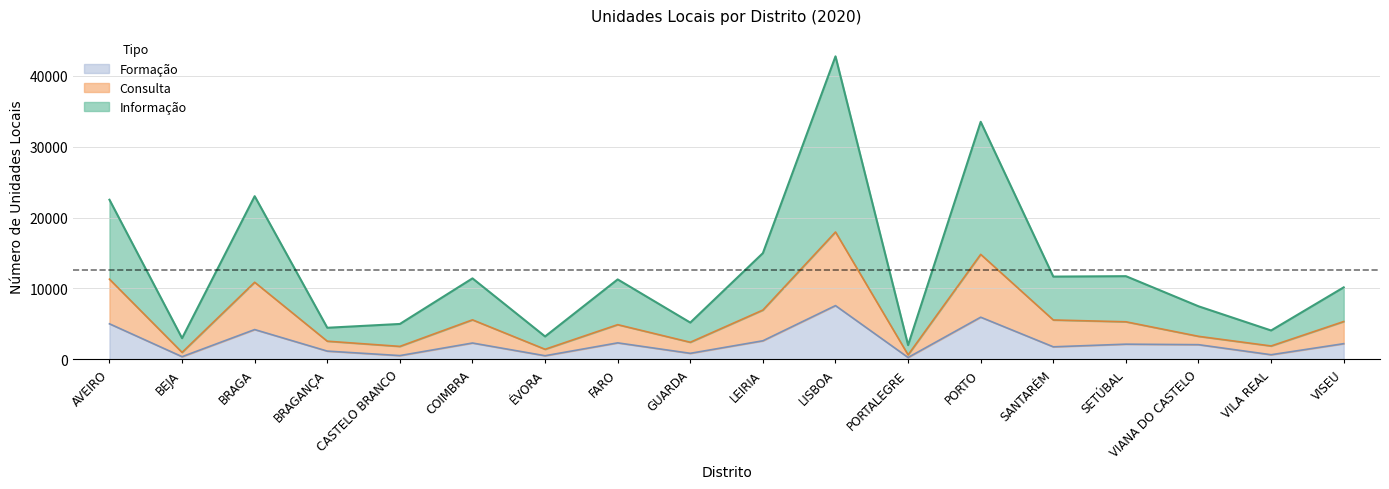

What is the label of the 4th point from the left?

BRAGANÇA